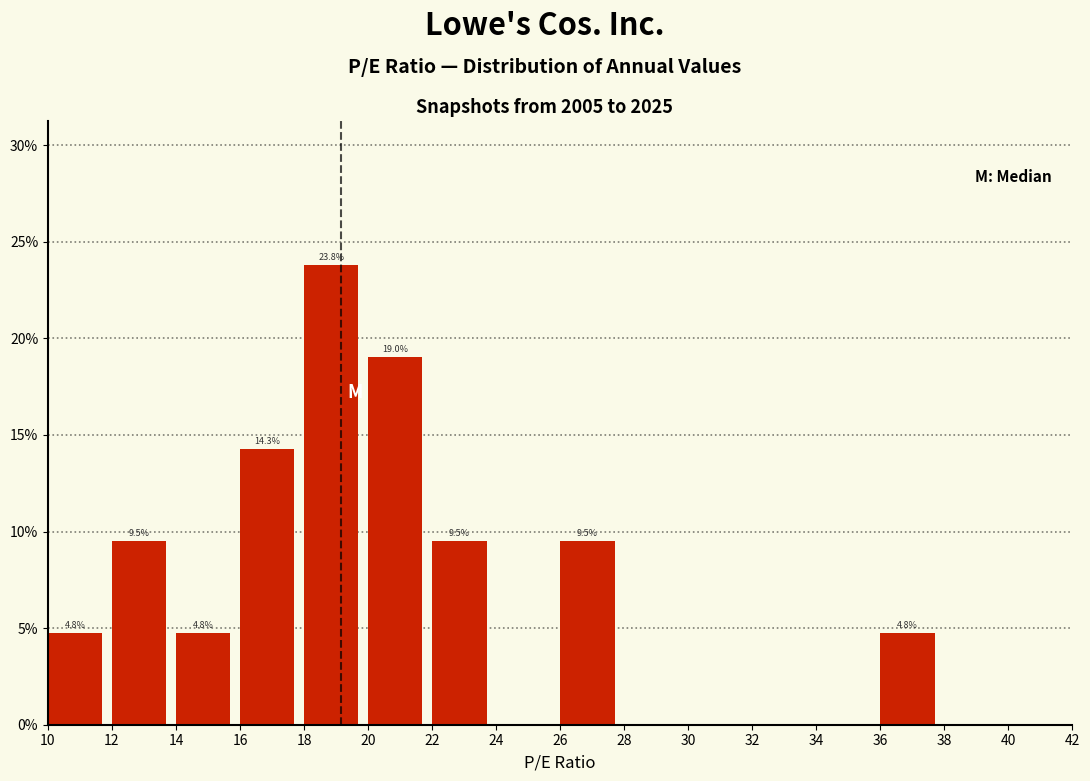

Over which range of the x-axis is the bar tallest?

18 to 20